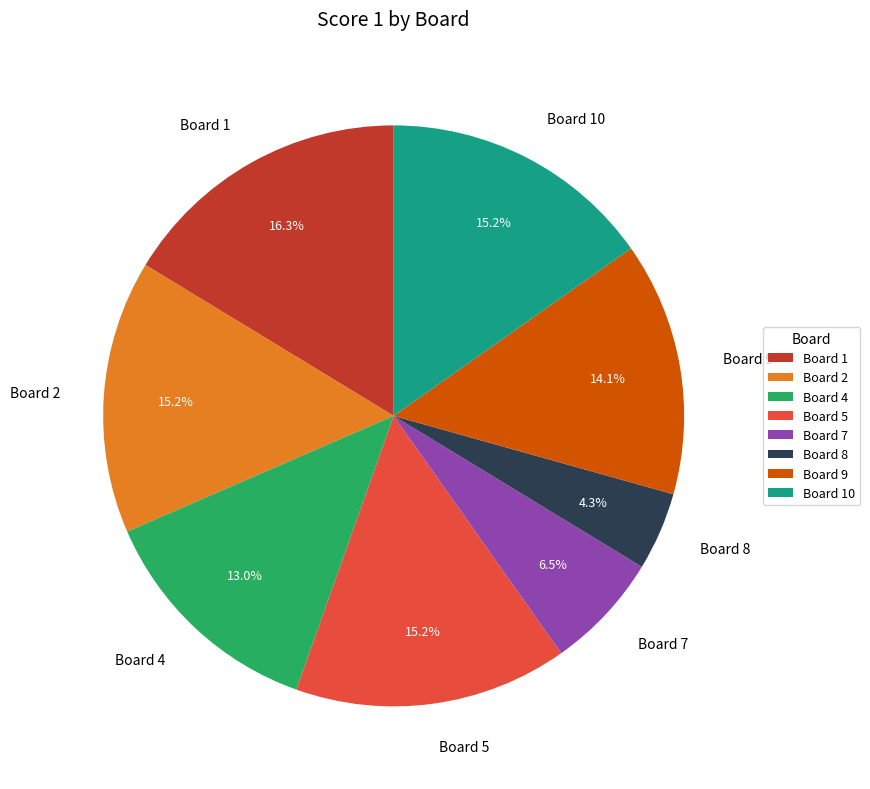

How many slices are in this pie chart?

8